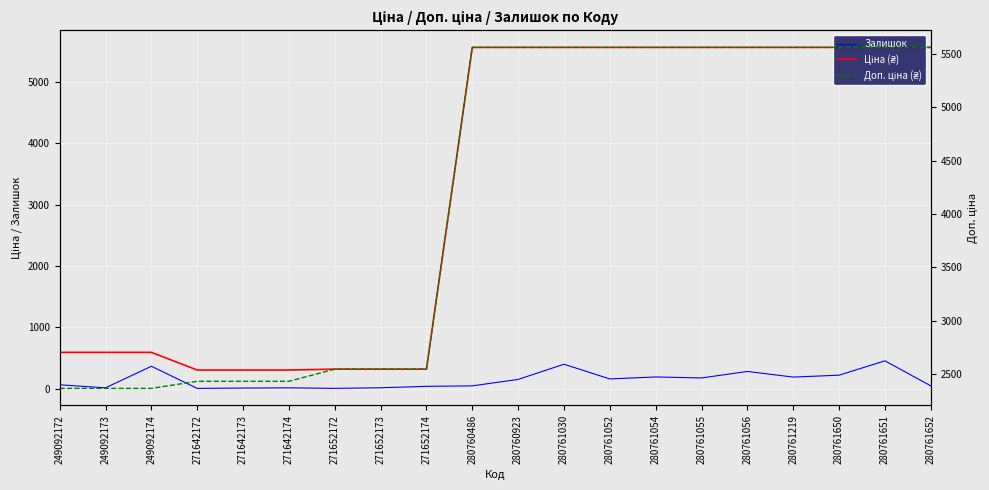

At which label does Ціна (₴) first exceed 5560?

280760486